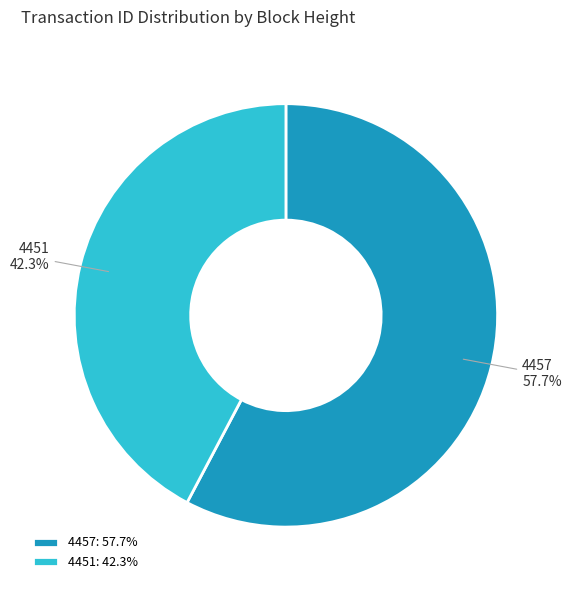

To the nearest percent, what is the difference between the 4451 and 4457 slice percentages?

15%